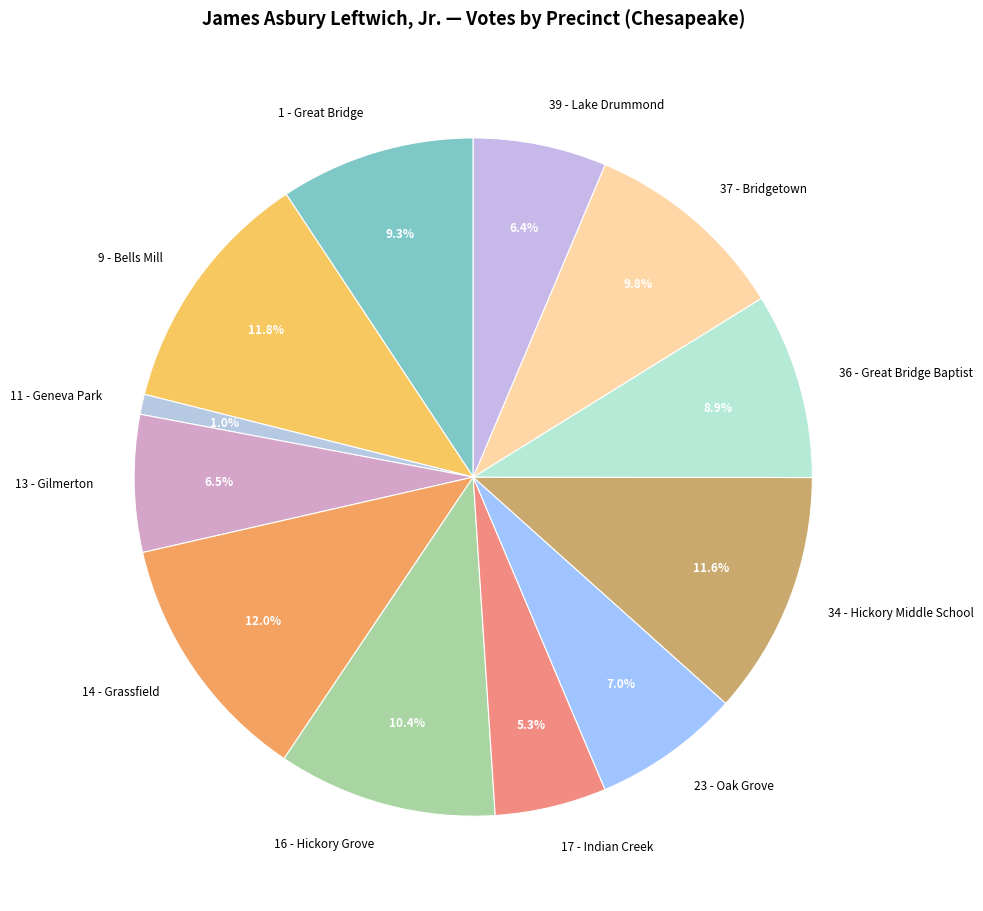

What is the smallest slice in the pie chart?

11 - Geneva Park